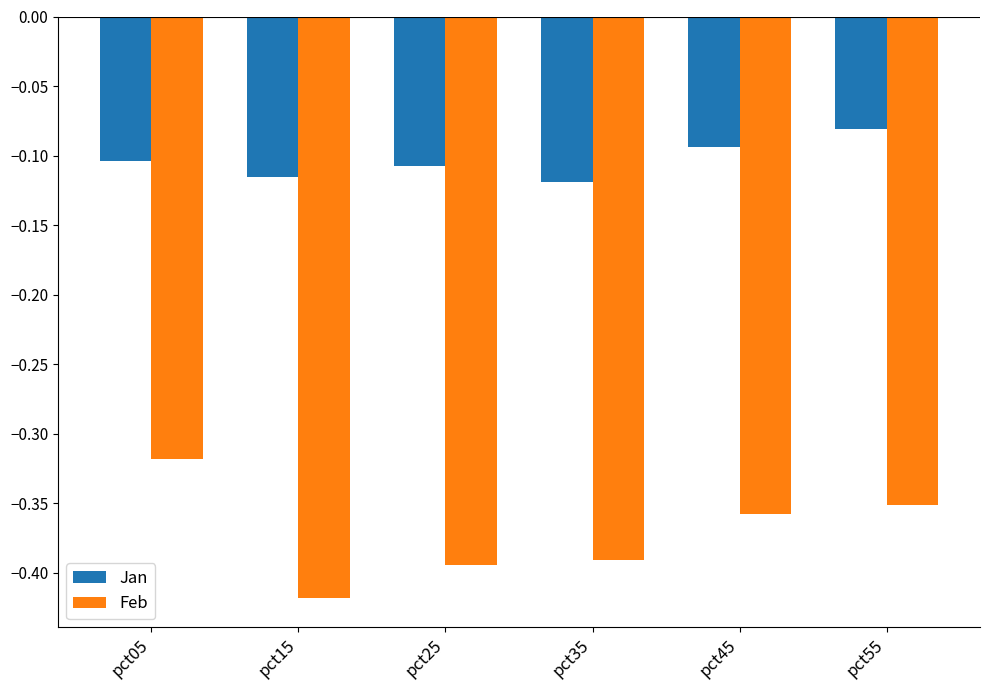

The Feb series shows -0.5 at pct05. True or false?

False